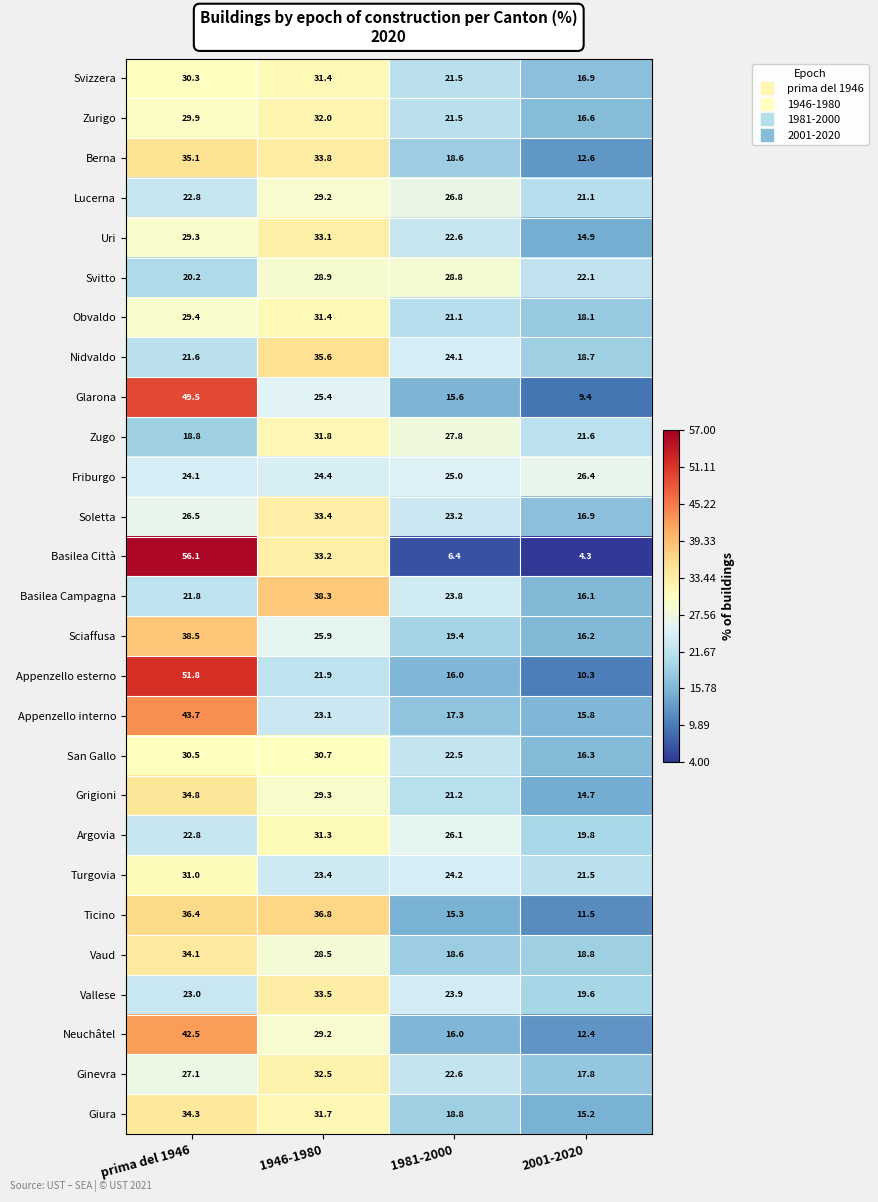

What is the difference between the second highest and second lowest values in the Ginevra series?

4.5